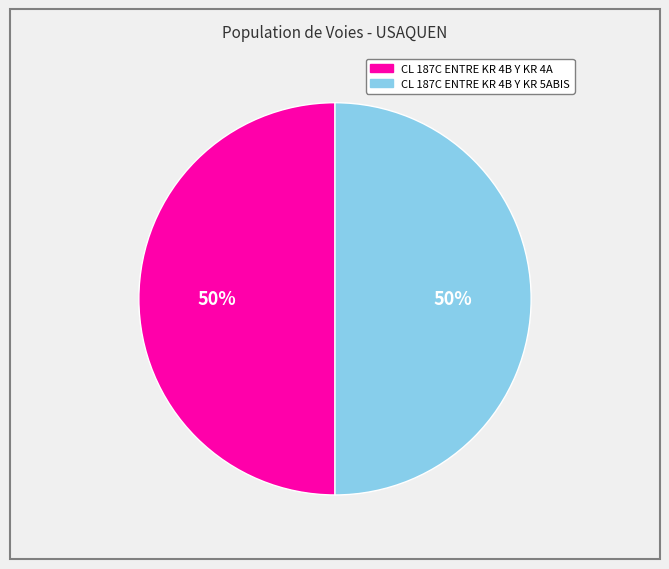

Do CL 187C ENTRE KR 4B Y KR 4A and CL 187C ENTRE KR 4B Y KR 5ABIS together represent more than half of the pie?

Yes